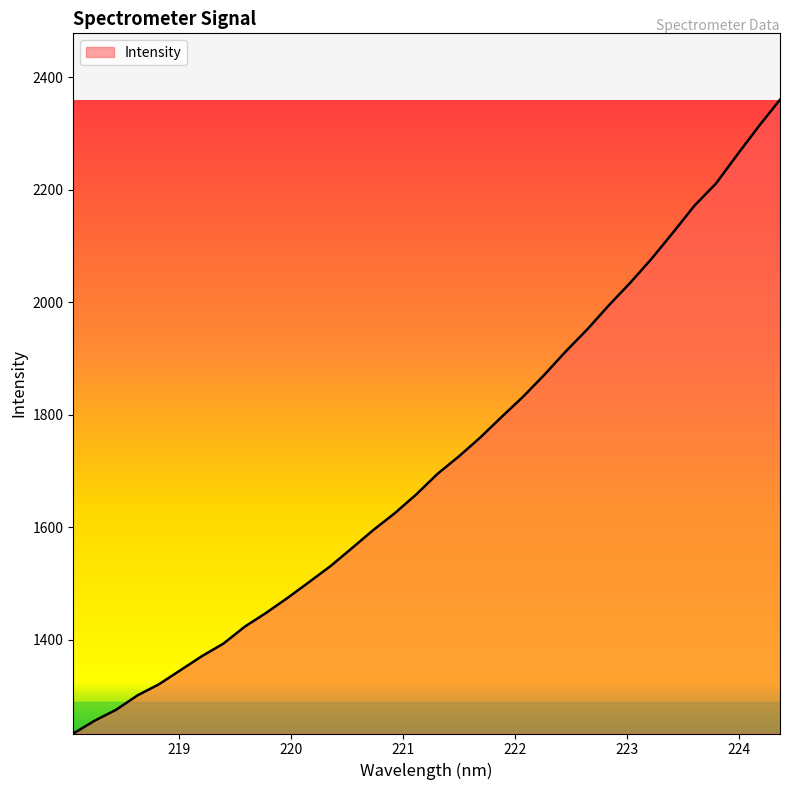

What is the minimum value shown in the chart?

1233.3